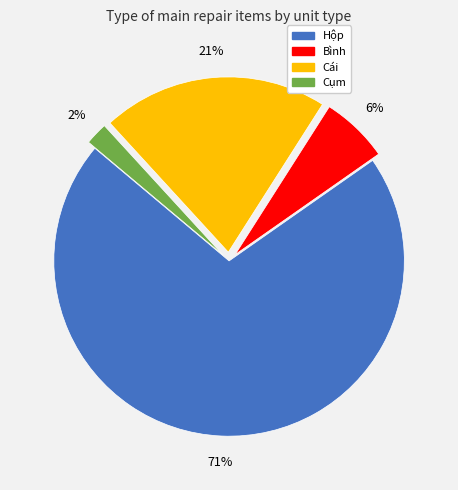

True or false: Hộp accounts for 56% of the total.

False